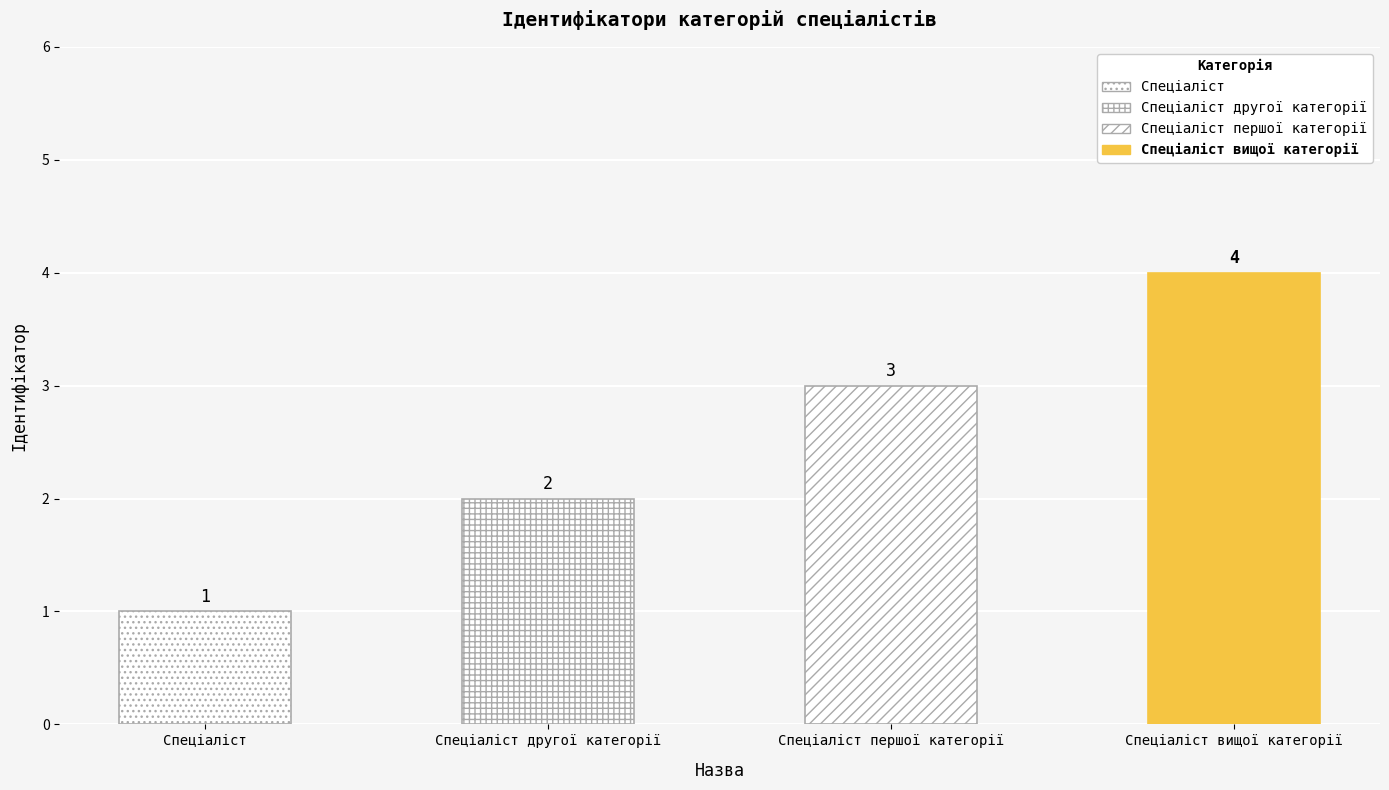

How many data points does each series have?

4